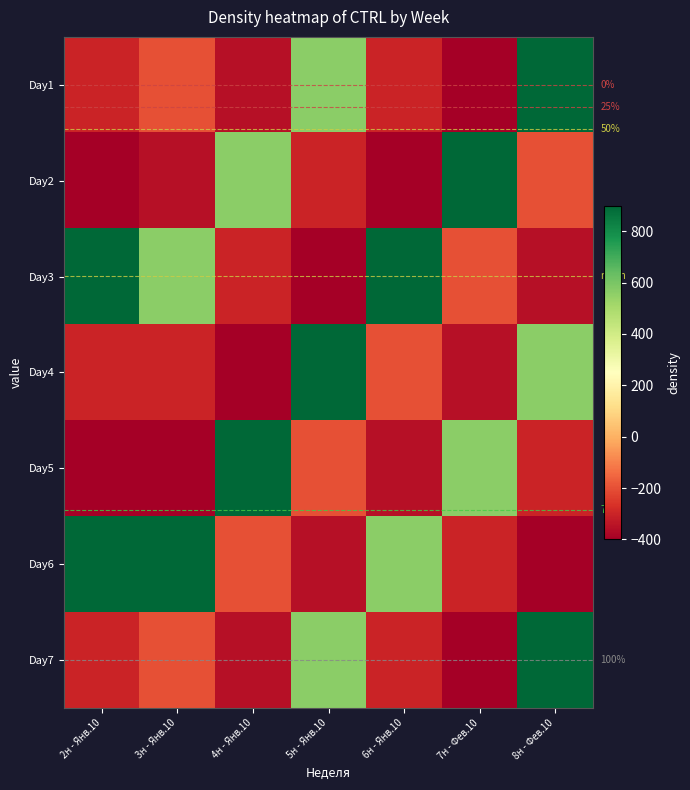

What is the difference between the Day1 values at 4н - Янв.10 and 8н - Фев.10?

1250